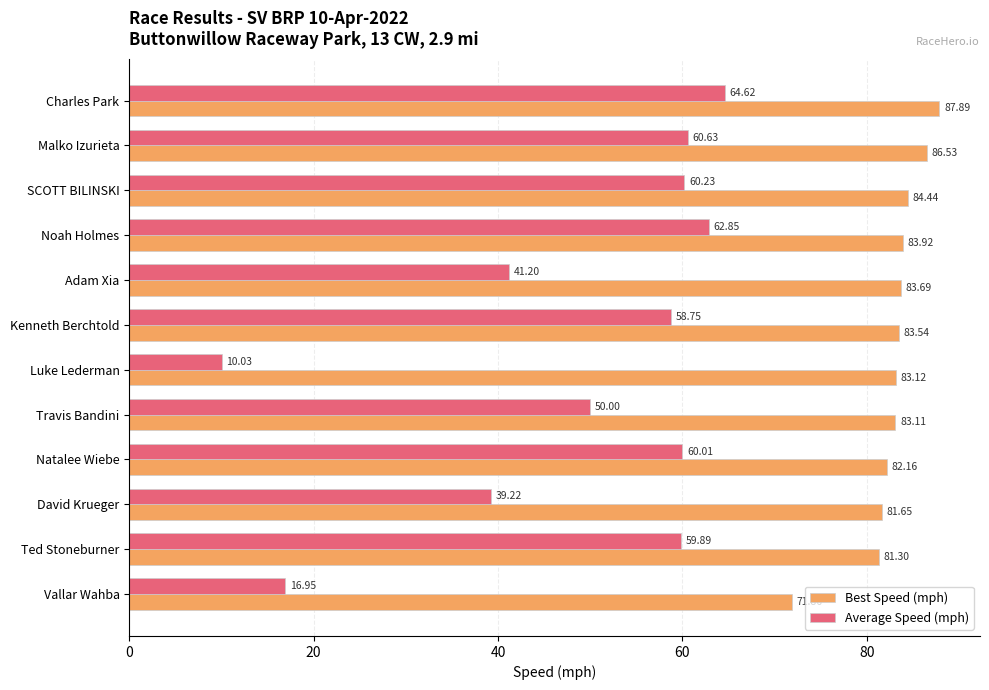

At which label is Average Speed (mph) closest to 37?

David Krueger